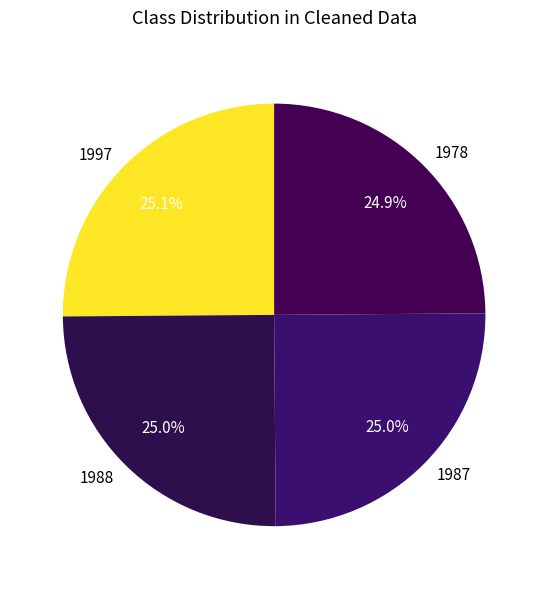

Does 1988 represent more than half of the total?

No